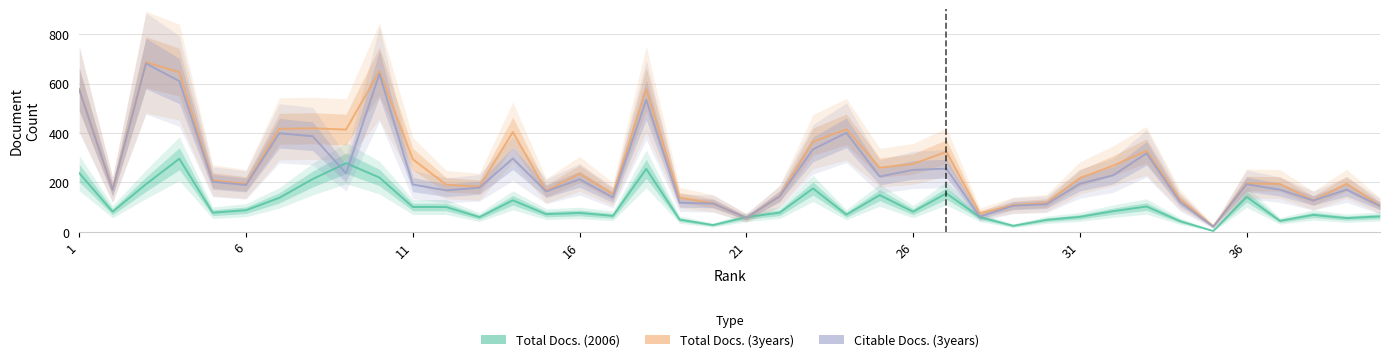

True or false: Citable Docs. (3years) and Total Docs. (3years) cross at least once.

False